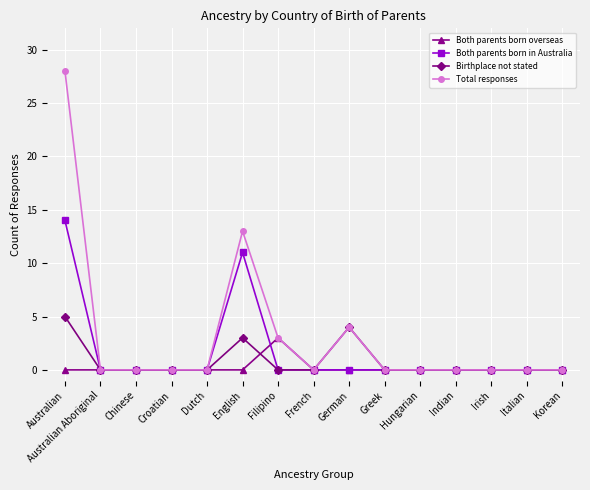

The value of Both parents born overseas at French is -2. True or false?

False